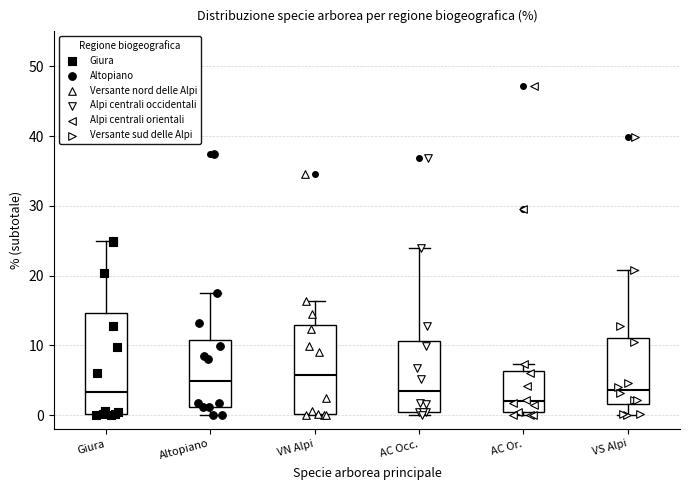

Where does the median line of the box for Altopiano sit on the y-axis? The values are not printed on the chart, so give them approximately, as read against the axis.

5